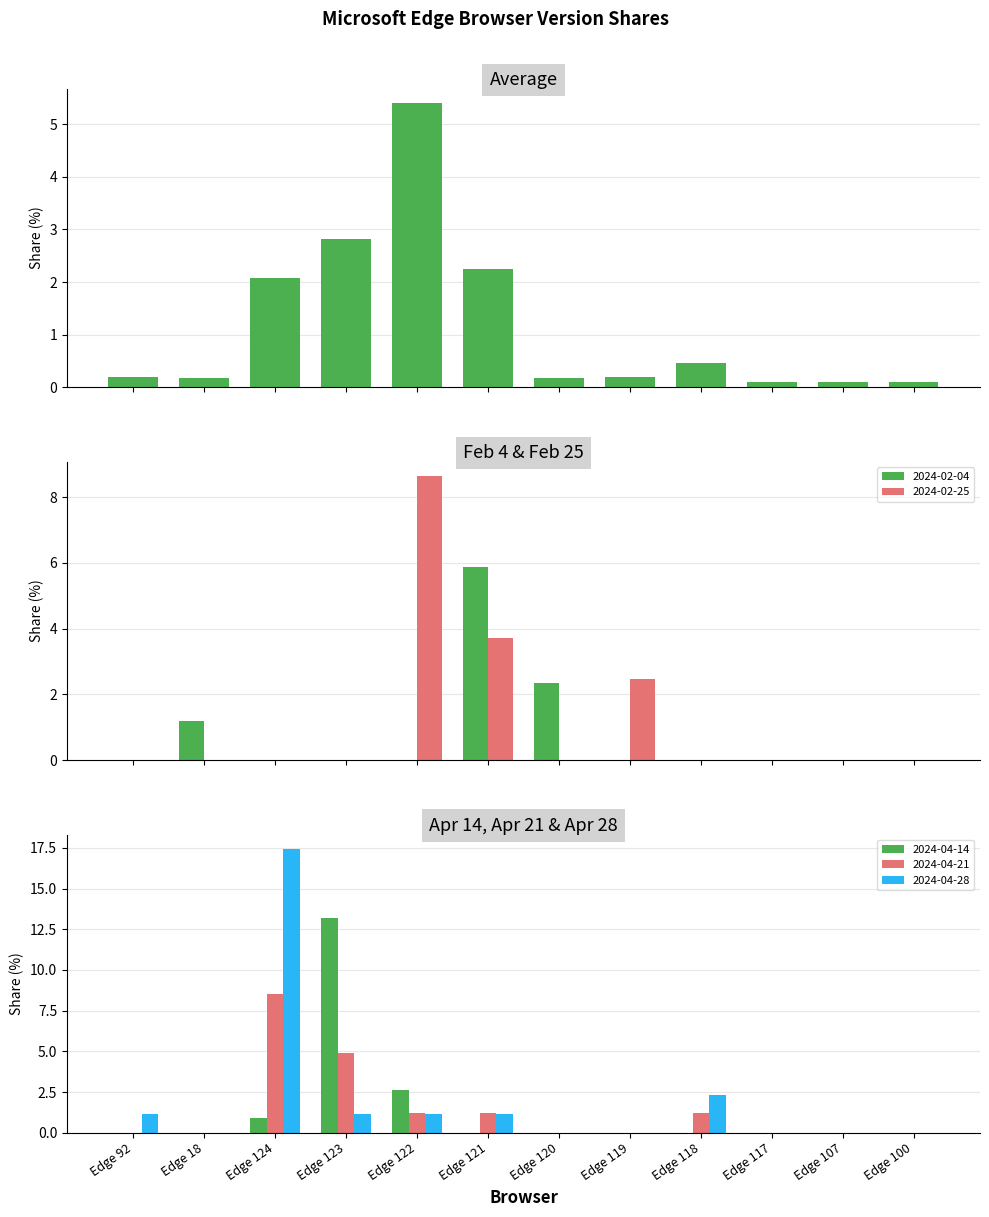

What is the minimum value shown in the chart?

0.1